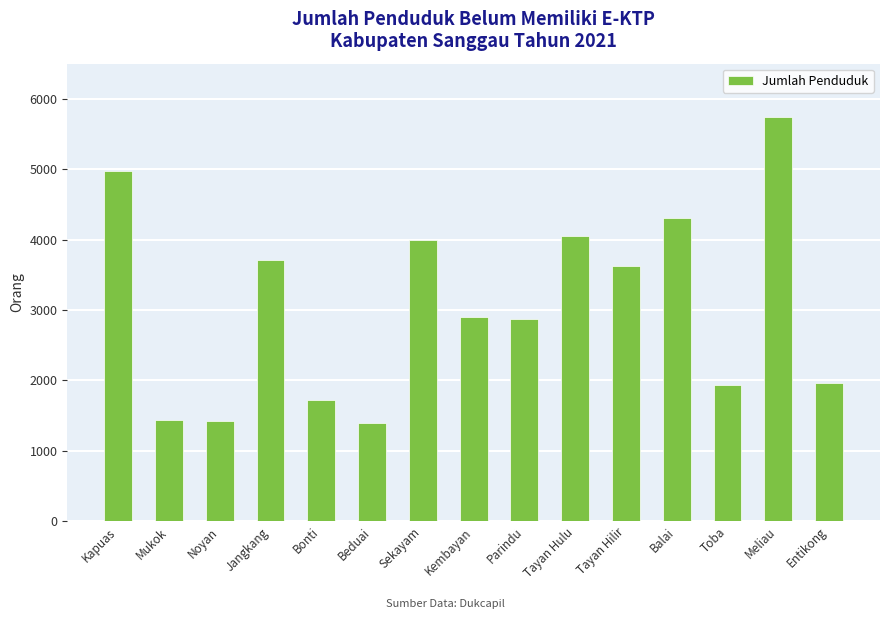

Count the number of data series in this chart.

1